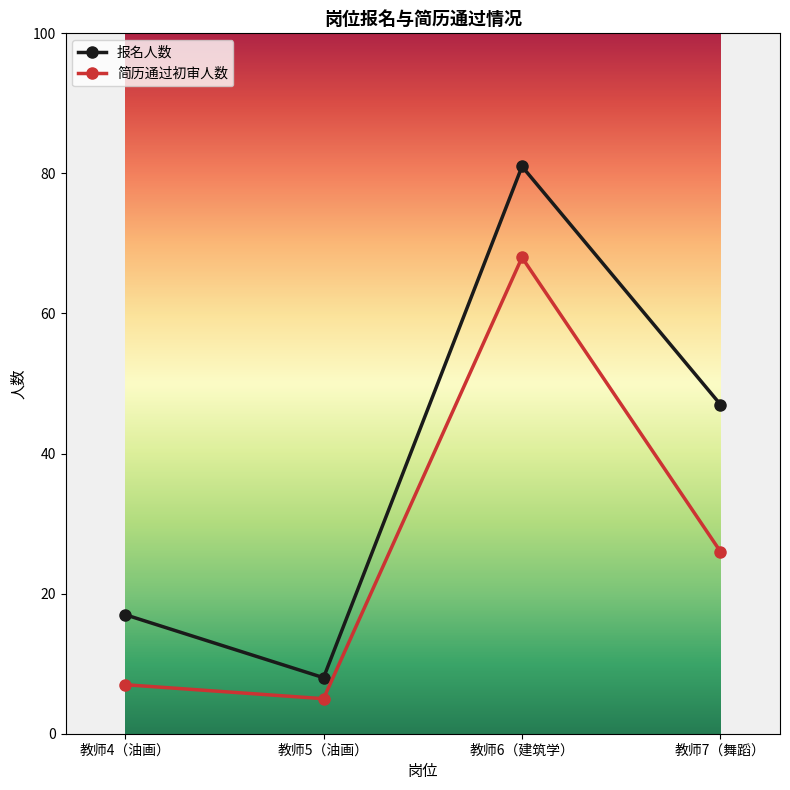

At which category does the chart reach its minimum across all series?

教师5（油画）